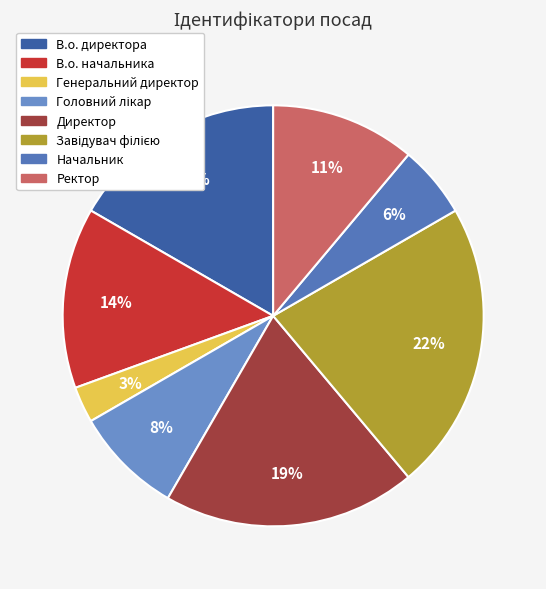

Between Генеральний директор and Директор, which is larger?

Директор